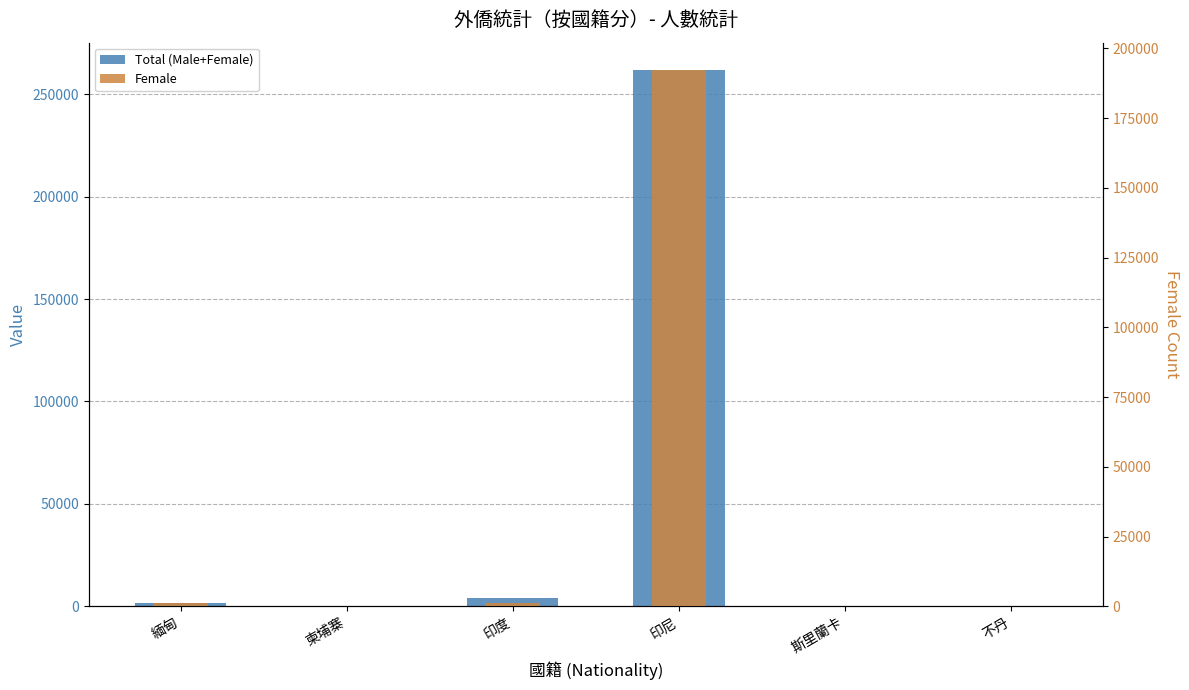

Count the number of data series in this chart.

2